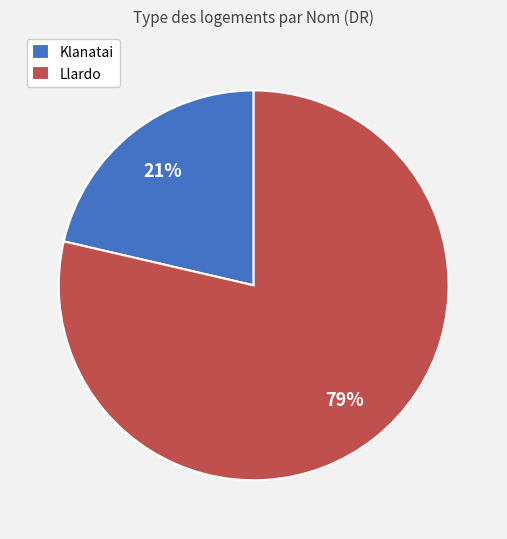

What percentage is the Llardo slice, to the nearest percent?

79%